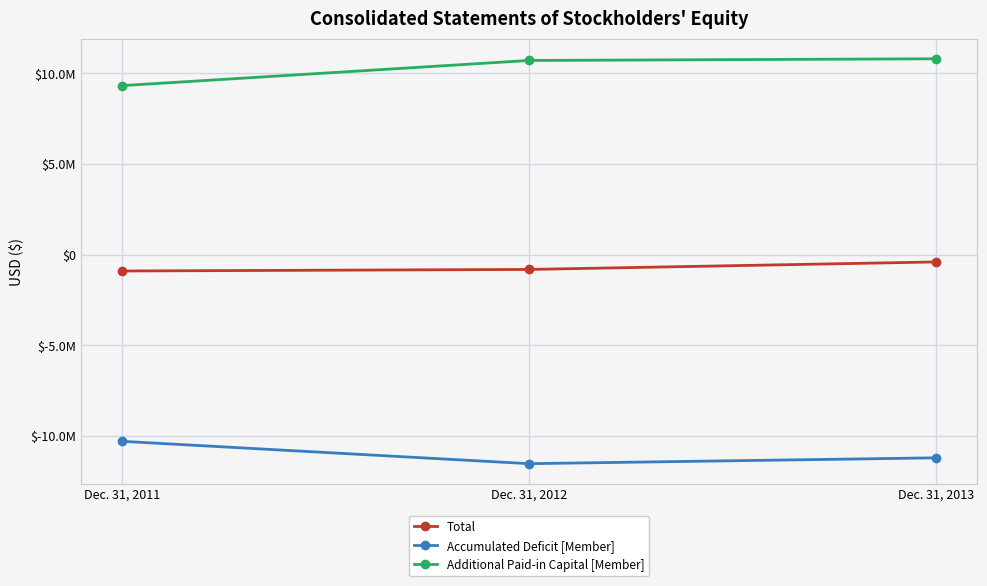

Which series changed the most between Dec. 31, 2011 and Dec. 31, 2013?

Additional Paid-in Capital [Member]